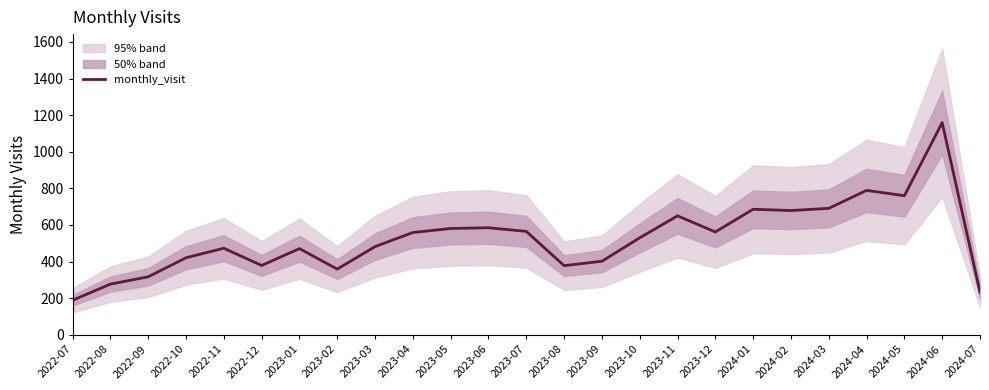

Read the value at 2022-11.

473